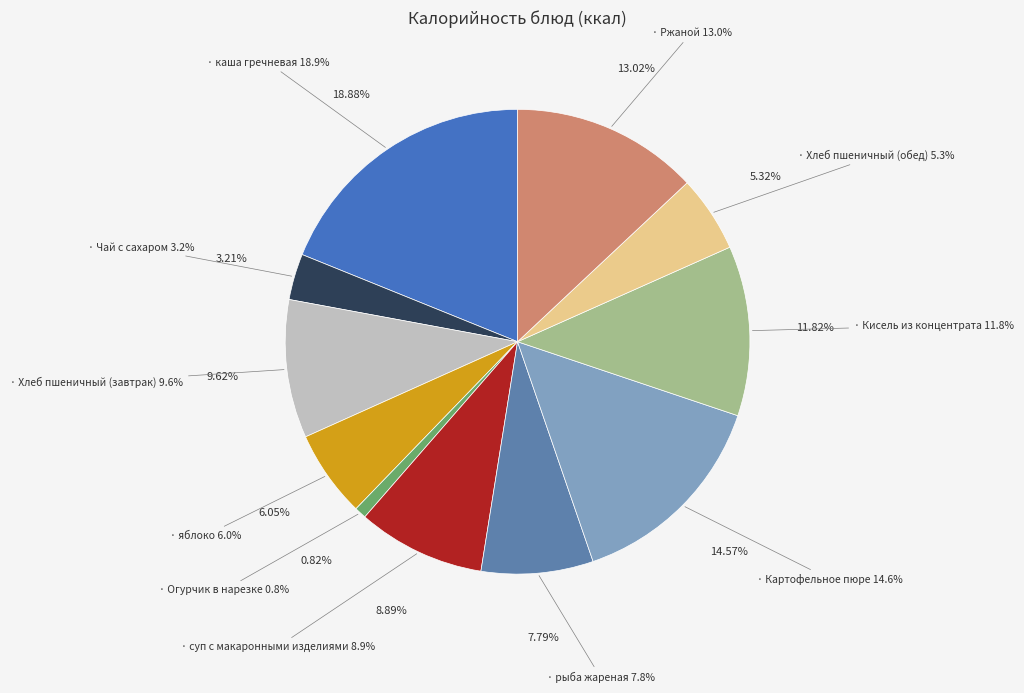

Which has a higher value, Чай с сахаром or Картофельное пюре?

Картофельное пюре